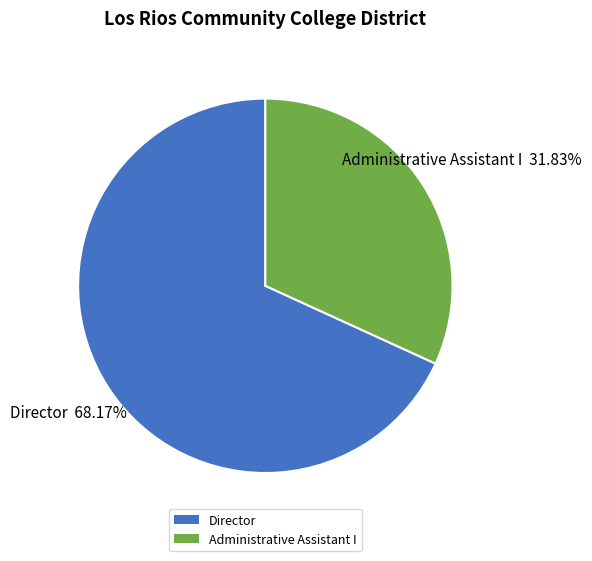

To the nearest percent, what is the average slice percentage?

50%